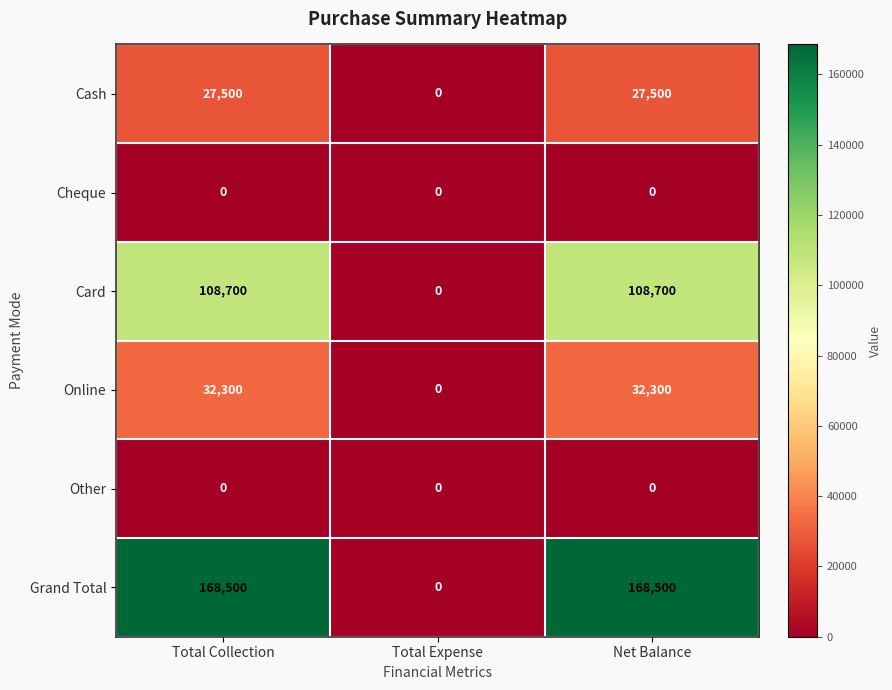

The value of Online at Total Expense is 10584. True or false?

False